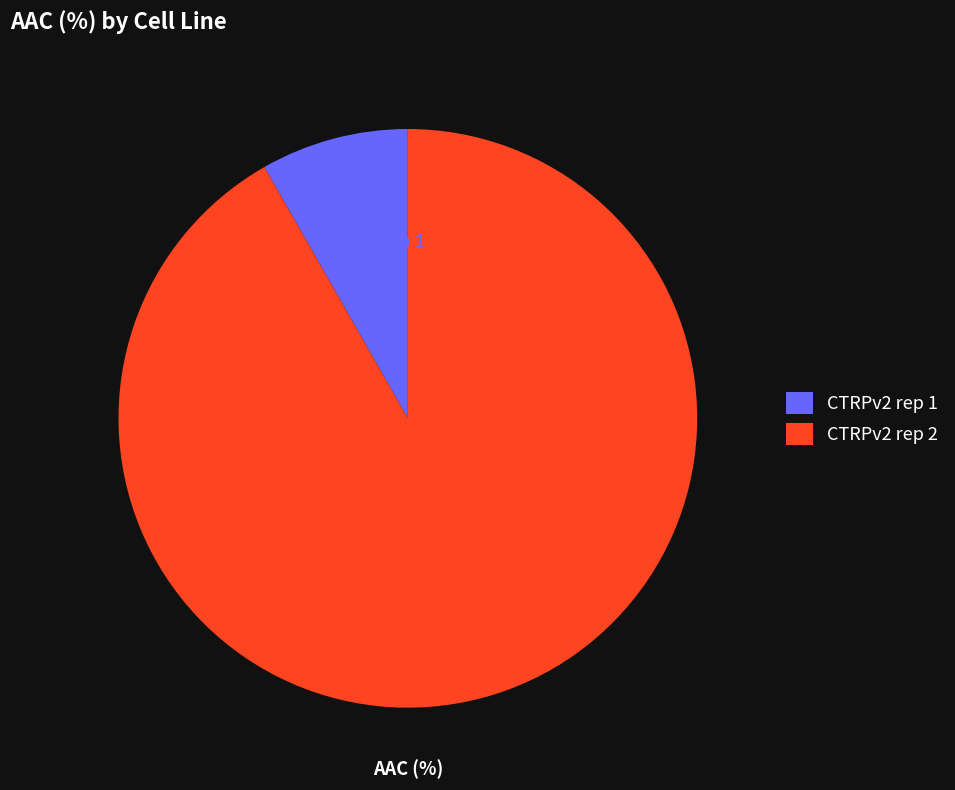

Does CTRPv2 rep 1 represent more than half of the total?

No